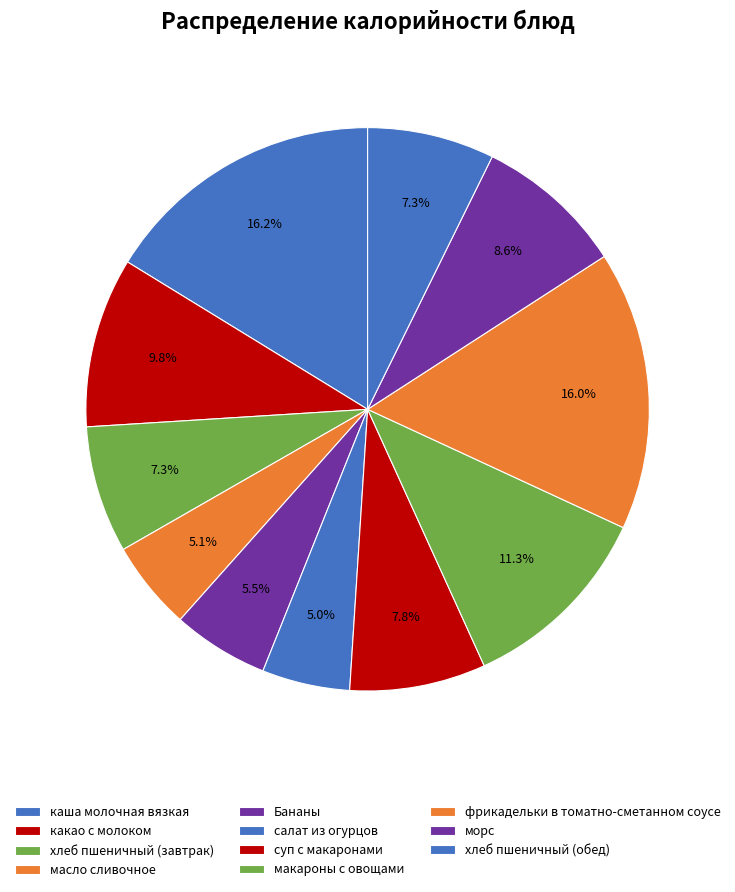

Count the number of slices in the pie.

11